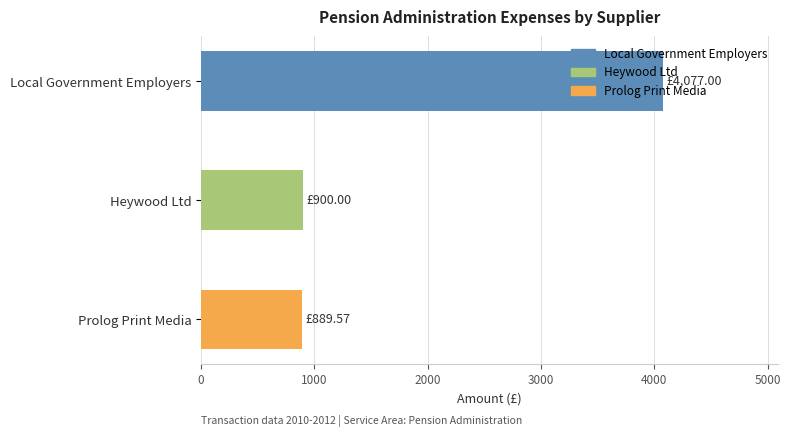

Is it true that the value at Heywood Ltd is 900.0?

True